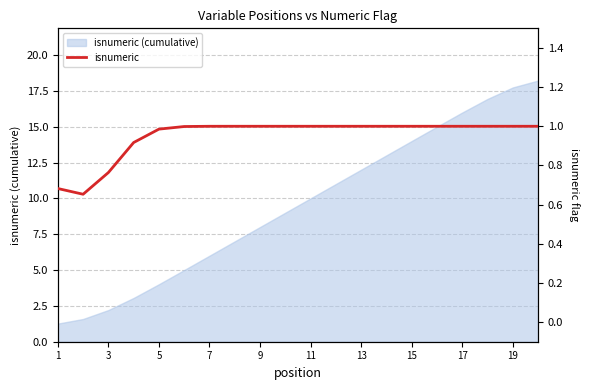

True or false: the data has more than 2 interior local peaks.

False